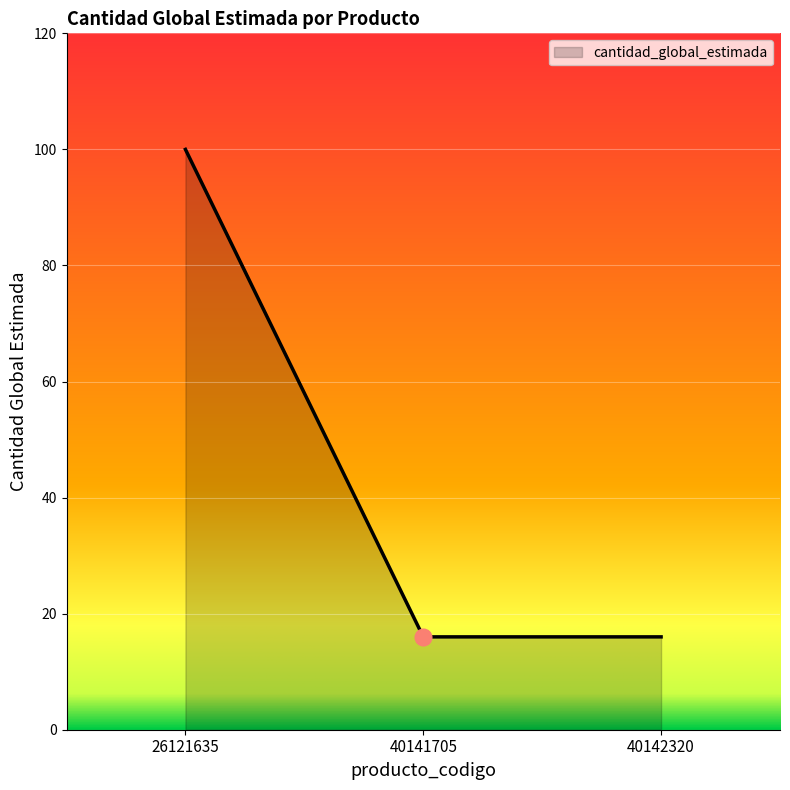

Approximately how many times larger is the value at 40141705 compared to 40142320?

1.0